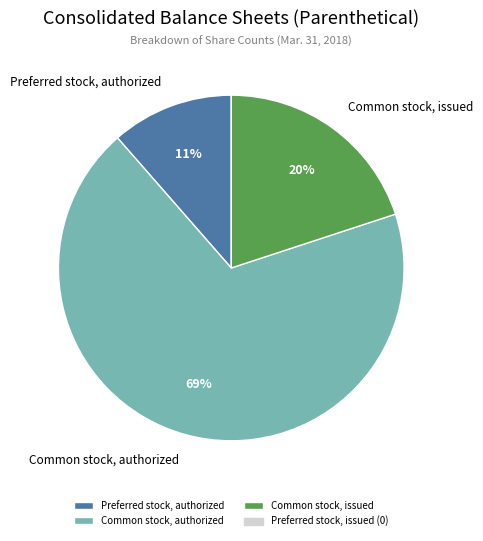

Is it true that Common stock, issued is 20% of the pie?

True